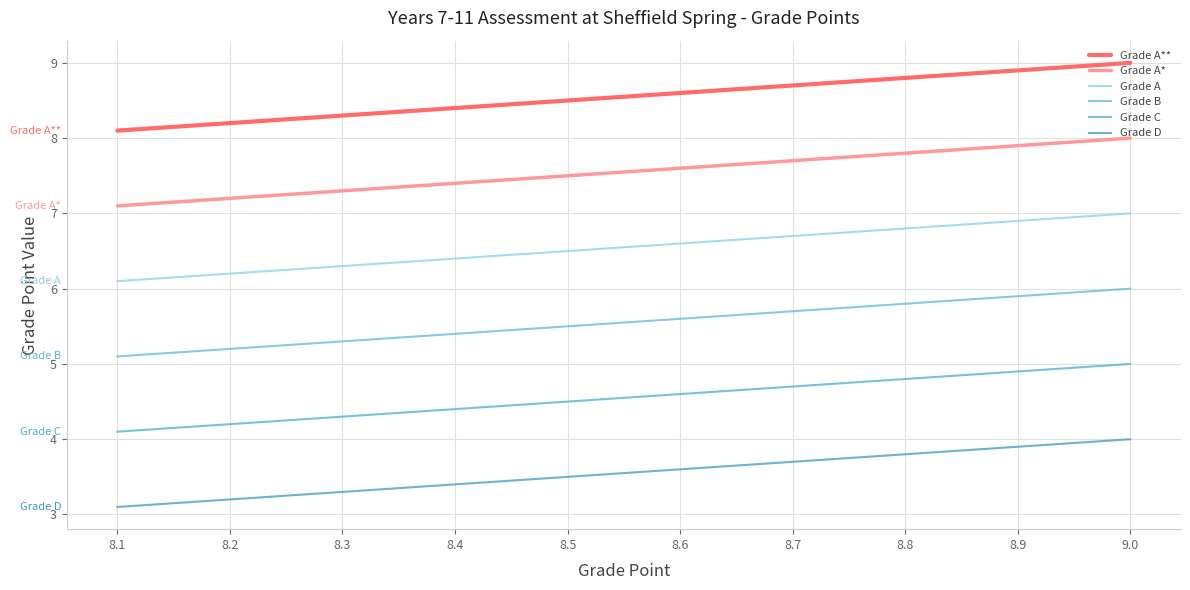

Reading left to right, list all the values displayed in this chart.

Grade A**: 9.0=9.0	8.9=8.9	8.8=8.8	8.7=8.7	8.6=8.6	8.5=8.5	8.4=8.4	8.3=8.3	8.2=8.2	8.1=8.1
Grade A*: 9.0=8.0	8.9=7.9	8.8=7.8	8.7=7.7	8.6=7.6	8.5=7.5	8.4=7.4	8.3=7.3	8.2=7.2	8.1=7.1
Grade A: 9.0=7.0	8.9=6.9	8.8=6.8	8.7=6.7	8.6=6.6	8.5=6.5	8.4=6.4	8.3=6.3	8.2=6.2	8.1=6.1
Grade B: 9.0=6.0	8.9=5.9	8.8=5.8	8.7=5.7	8.6=5.6	8.5=5.5	8.4=5.4	8.3=5.3	8.2=5.2	8.1=5.1
Grade C: 9.0=5.0	8.9=4.9	8.8=4.8	8.7=4.7	8.6=4.6	8.5=4.5	8.4=4.4	8.3=4.3	8.2=4.2	8.1=4.1
Grade D: 9.0=4.0	8.9=3.9	8.8=3.8	8.7=3.7	8.6=3.6	8.5=3.5	8.4=3.4	8.3=3.3	8.2=3.2	8.1=3.1